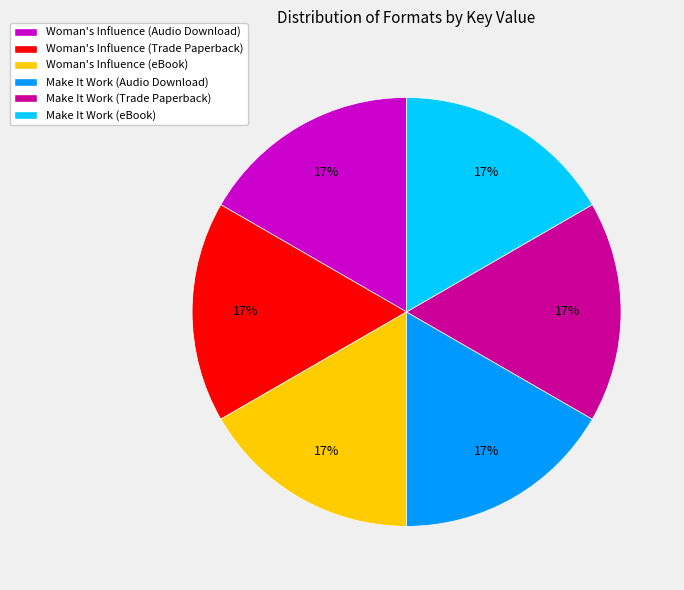

To the nearest percent, what is the combined percentage of Woman's Influence (Audio Download) and Woman's Influence (eBook)?

33%